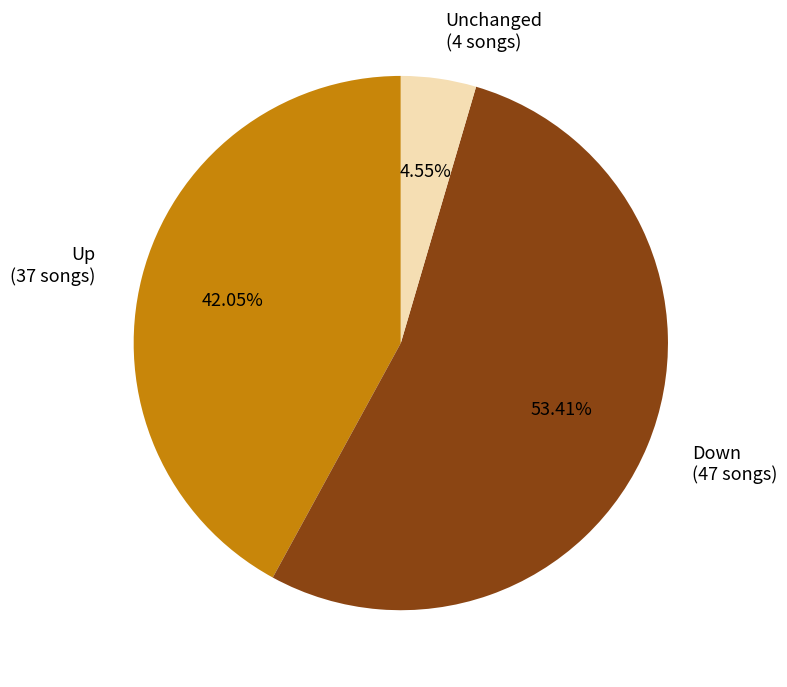

Which slice is the smallest?

Unchanged (4 songs)